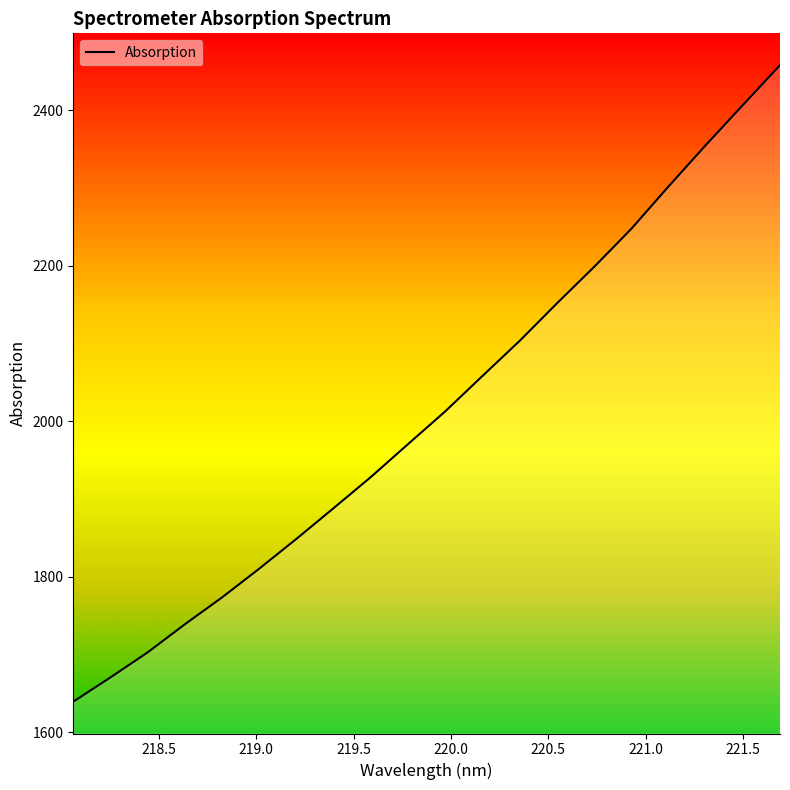

What is the smallest value displayed?

1639.2